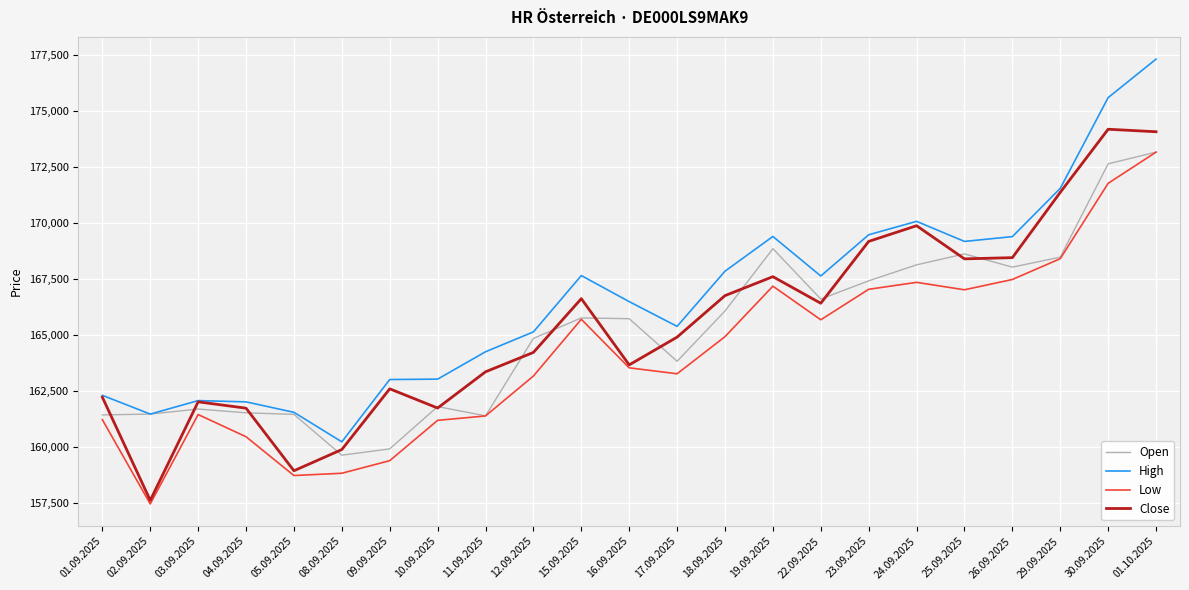

True or false: Low and High cross at least once.

False